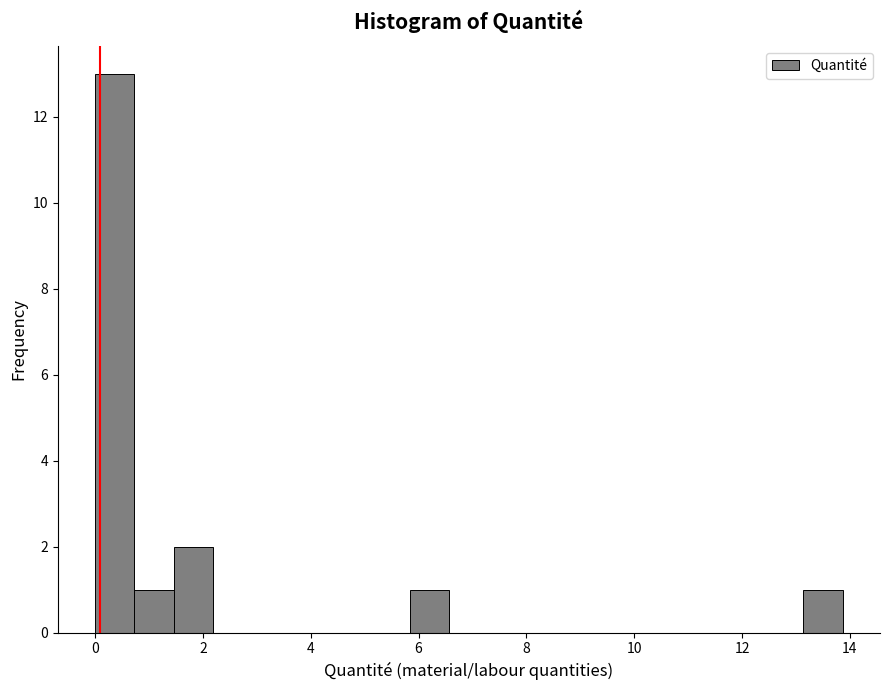

Around what value on the x-axis is the tallest bar? Give the approximate position of its centre, as read against the axis.

0.4